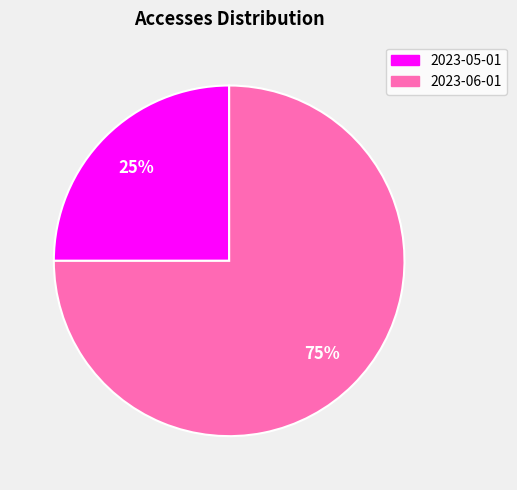

Rank the categories by value from lowest to highest.

2023-05-01, 2023-06-01